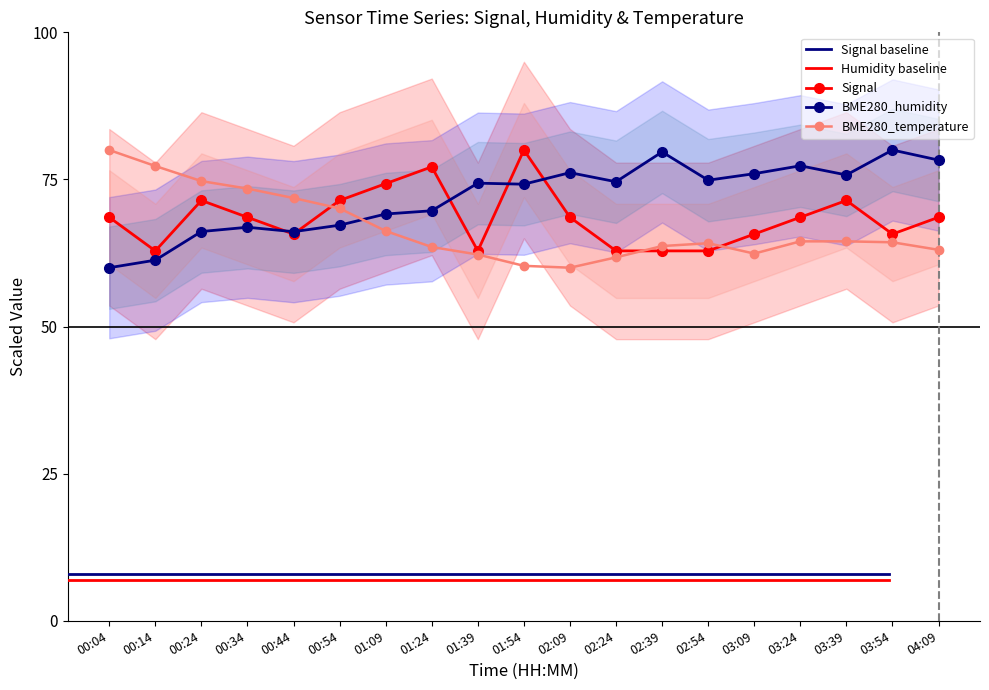

How many lines are shown in the chart?

3